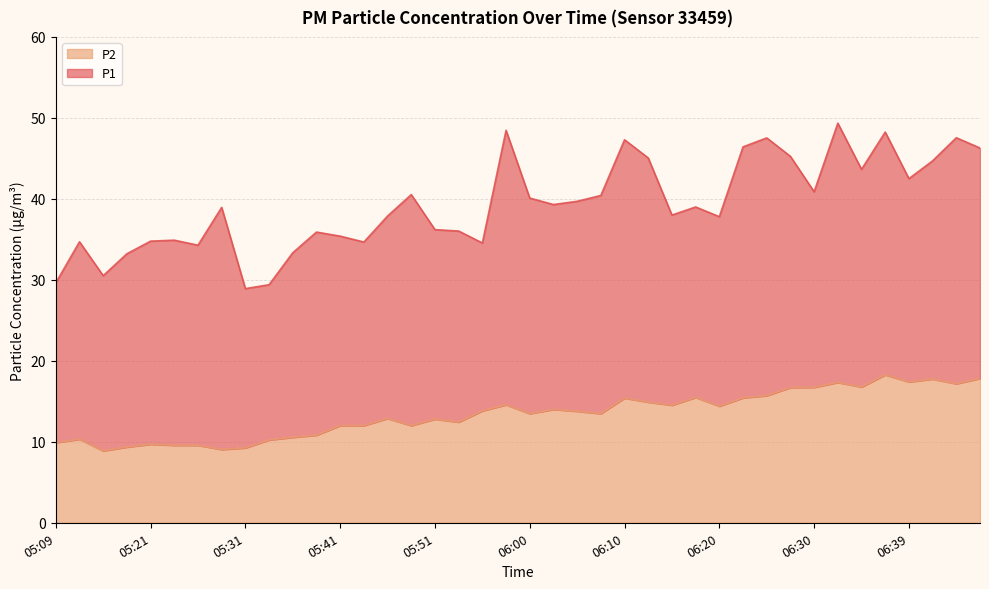

True or false: P1 and P2 cross at least once.

False